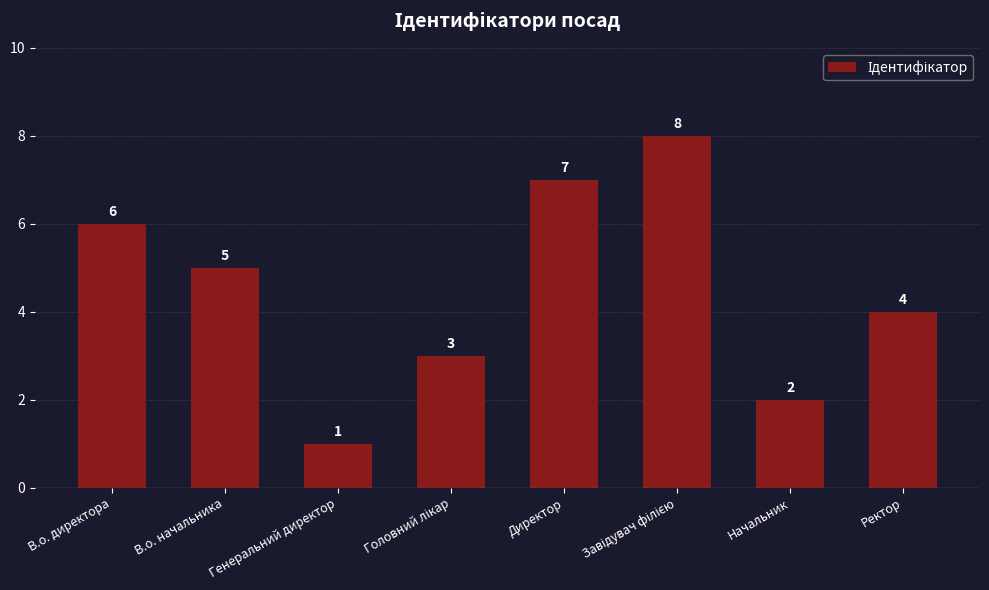

Count the values in the range 3 to 7.

5